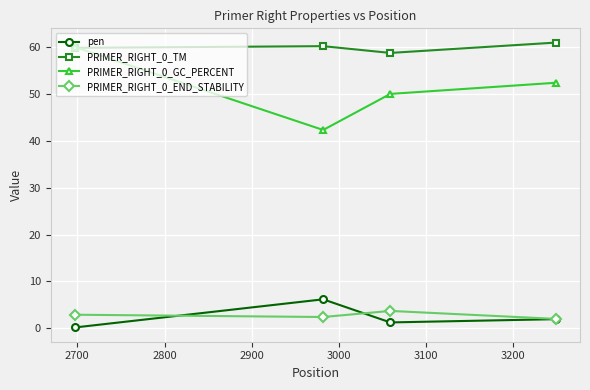

What is the maximum value for PRIMER_RIGHT_0_GC_PERCENT?

60.0